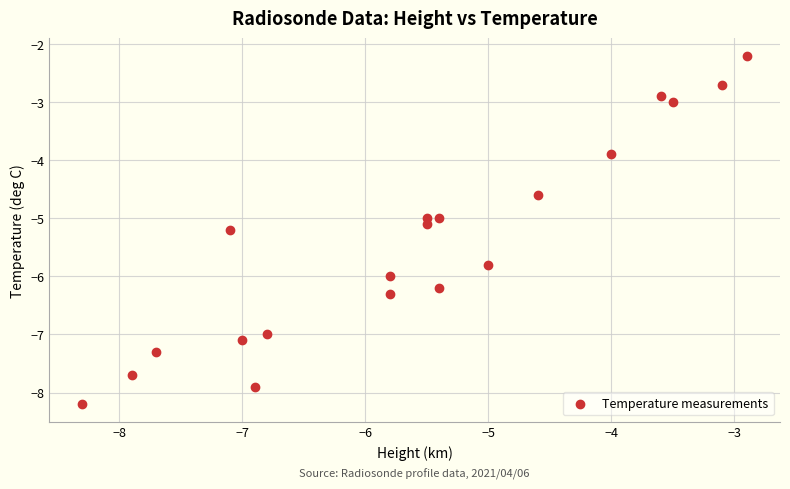

What is the range of X values (max minus min)?

5.4